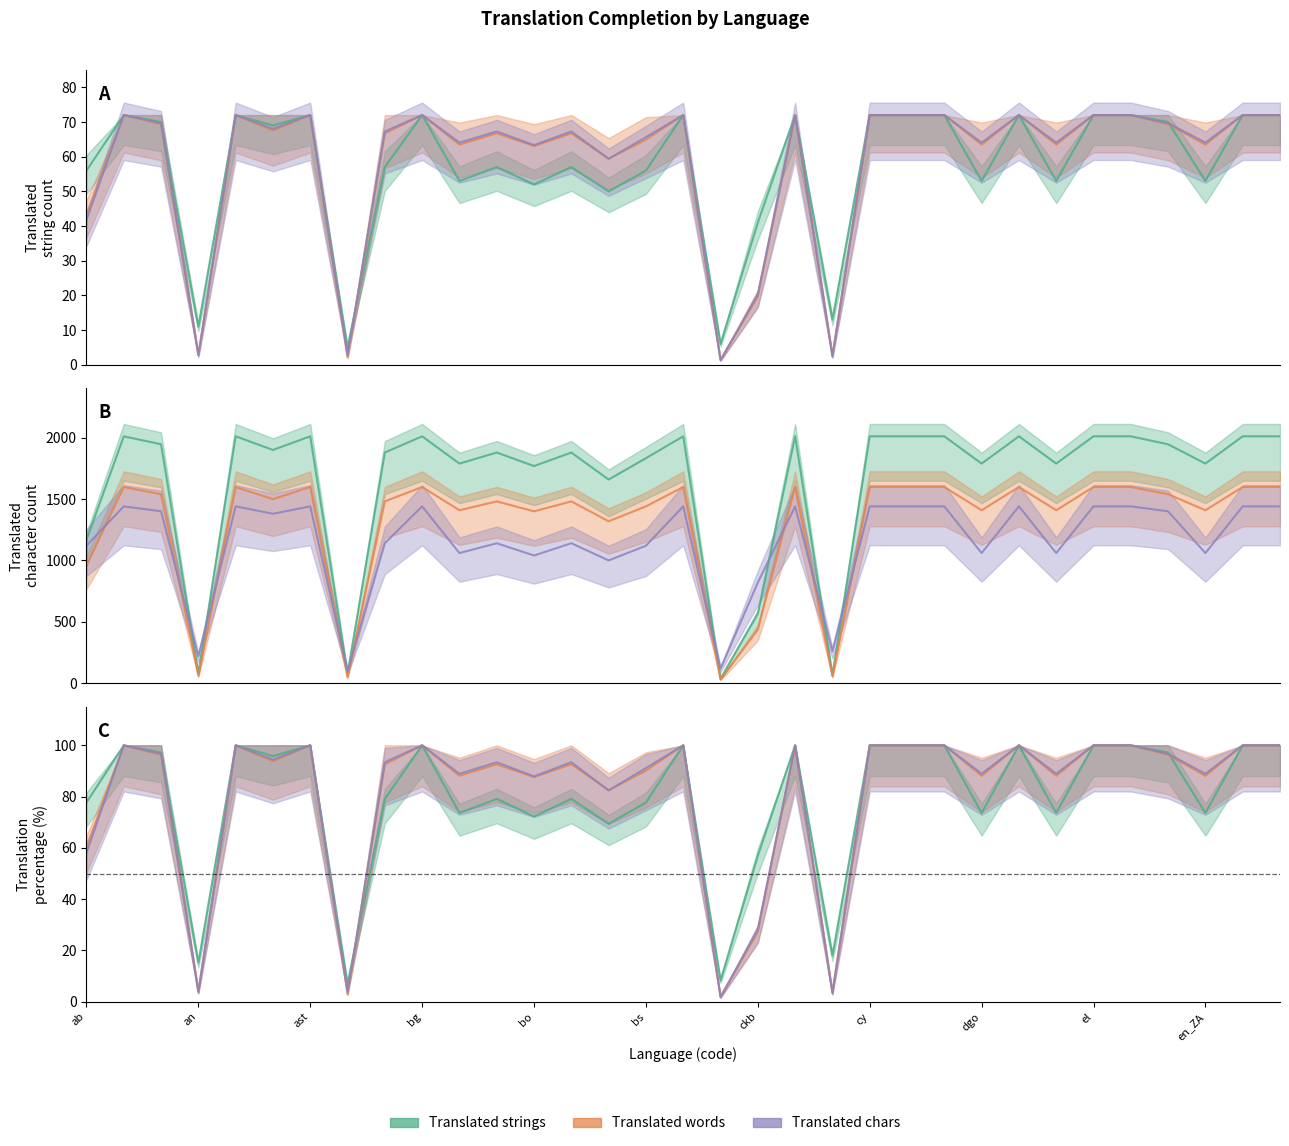

What value does the translated_percent series have at 16?

100.0